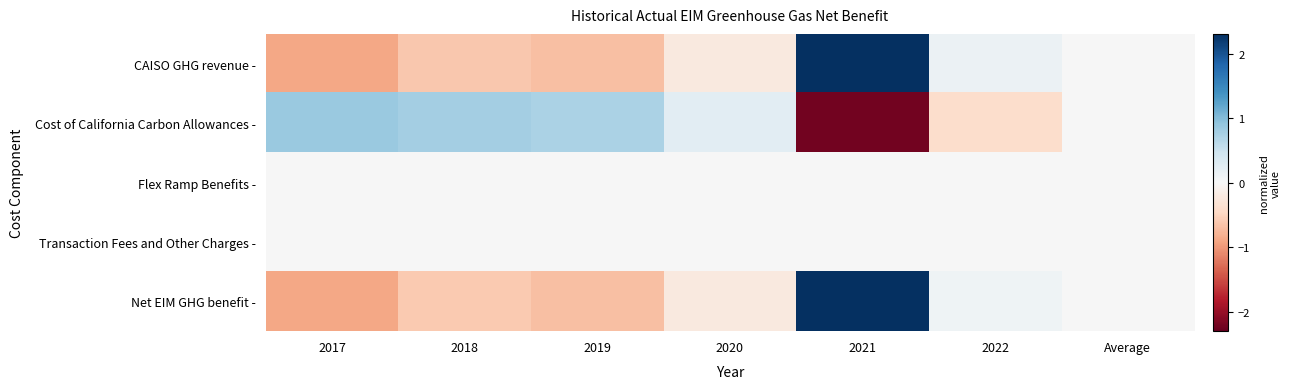

Which series changed the most between 2017 and 2020?

Net EIM GHG benefit -